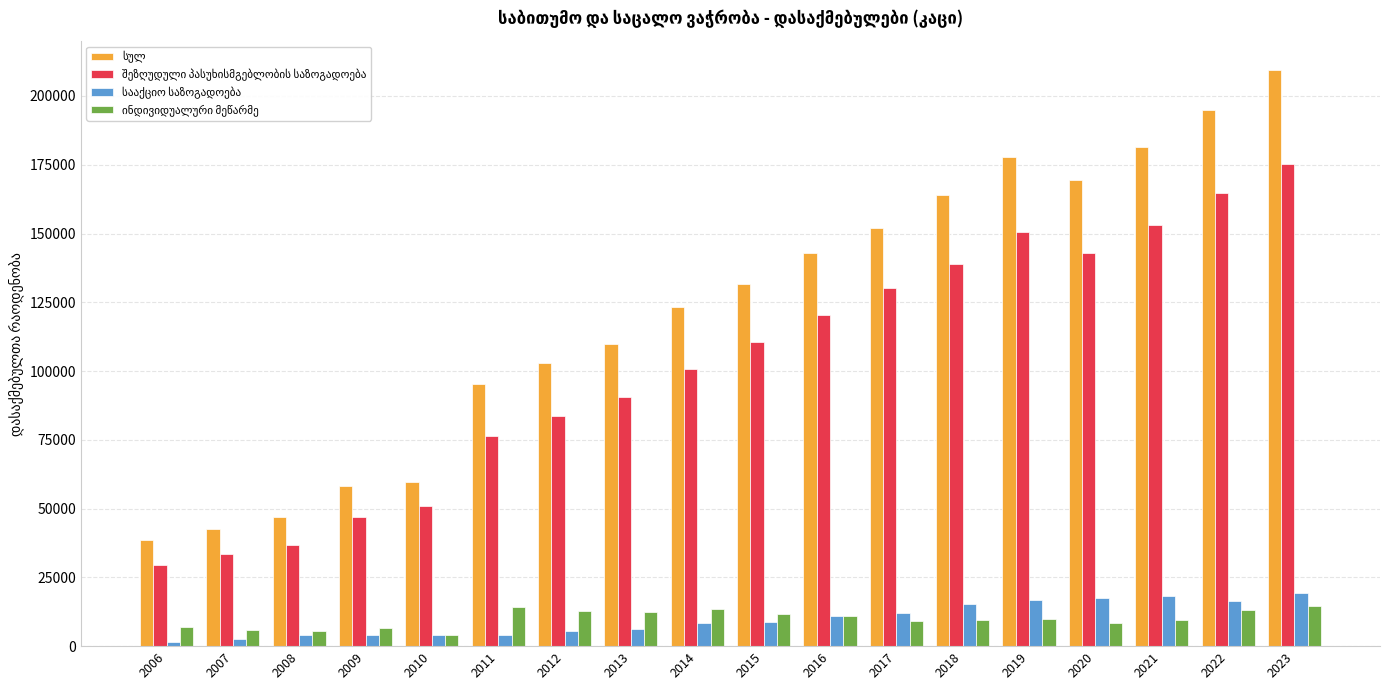

What is the maximum value shown in the chart?

209503